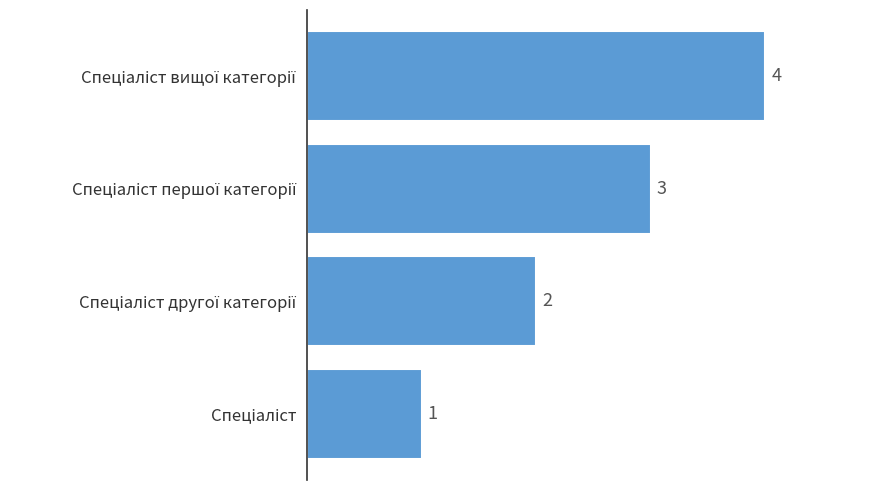

What is the sum of all values?

10